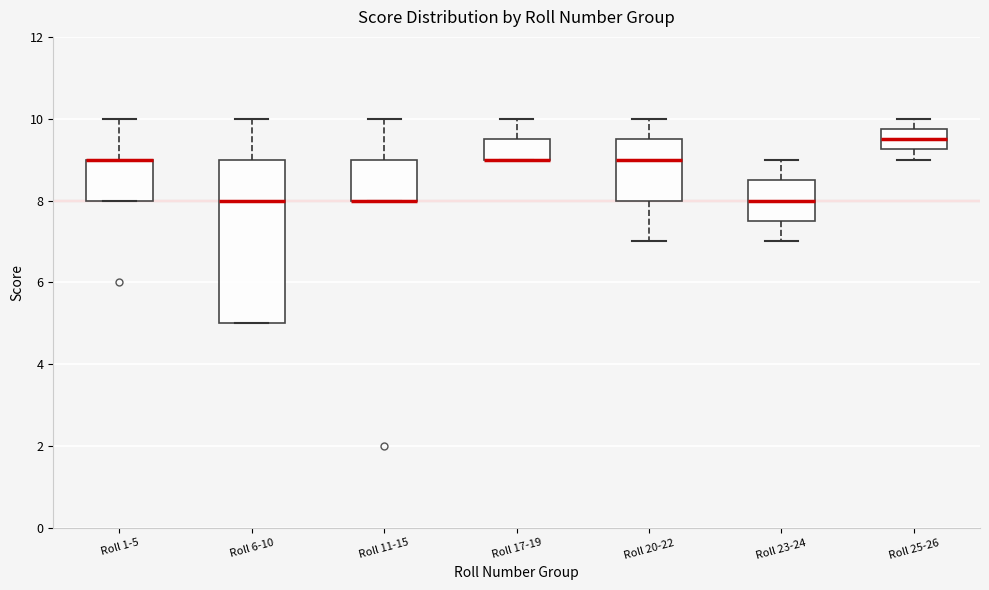

Reading left to right, read every box against the y-axis: the position of its median line, the range the box covers, and the ends of its whiskers. The values are not printed on the chart, so give them approximately, as read against the axis.

Roll 1-5: median 9.0 (drawn on the box's upper edge), box 8.0 to 9.0, whiskers 8.0 to 10.0
Roll 6-10: median 8.0, box 5.0 to 9.0, whiskers 5.0 to 10.0
Roll 11-15: median 8.0 (drawn on the box's lower edge), box 8.0 to 9.0, whiskers 8.0 to 10.0
Roll 17-19: median 9.0 (drawn on the box's lower edge), box 9.0 to 9.6, whiskers 9.0 to 10.0
Roll 20-22: median 9.0, box 8.0 to 9.6, whiskers 7.0 to 10.0
Roll 23-24: median 8.0, box 7.6 to 8.6, whiskers 7.0 to 9.0
Roll 25-26: median 9.6, box 9.2 to 9.8, whiskers 9.0 to 10.0